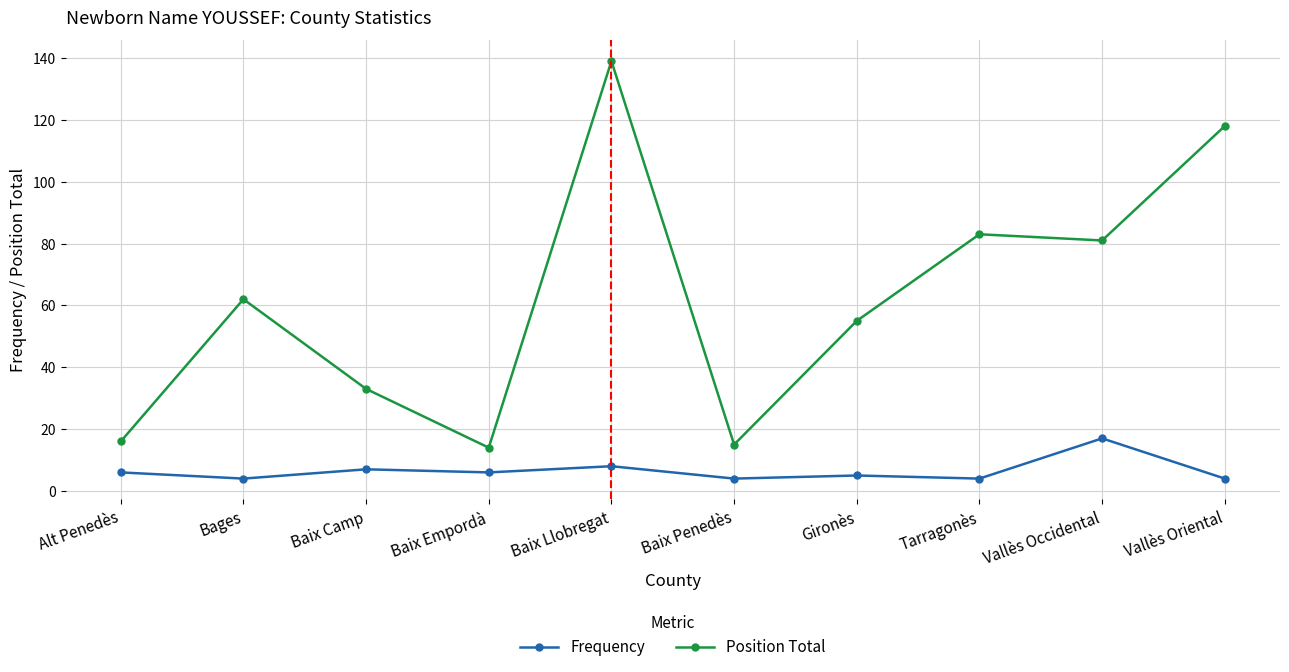

How many lines are shown in the chart?

2